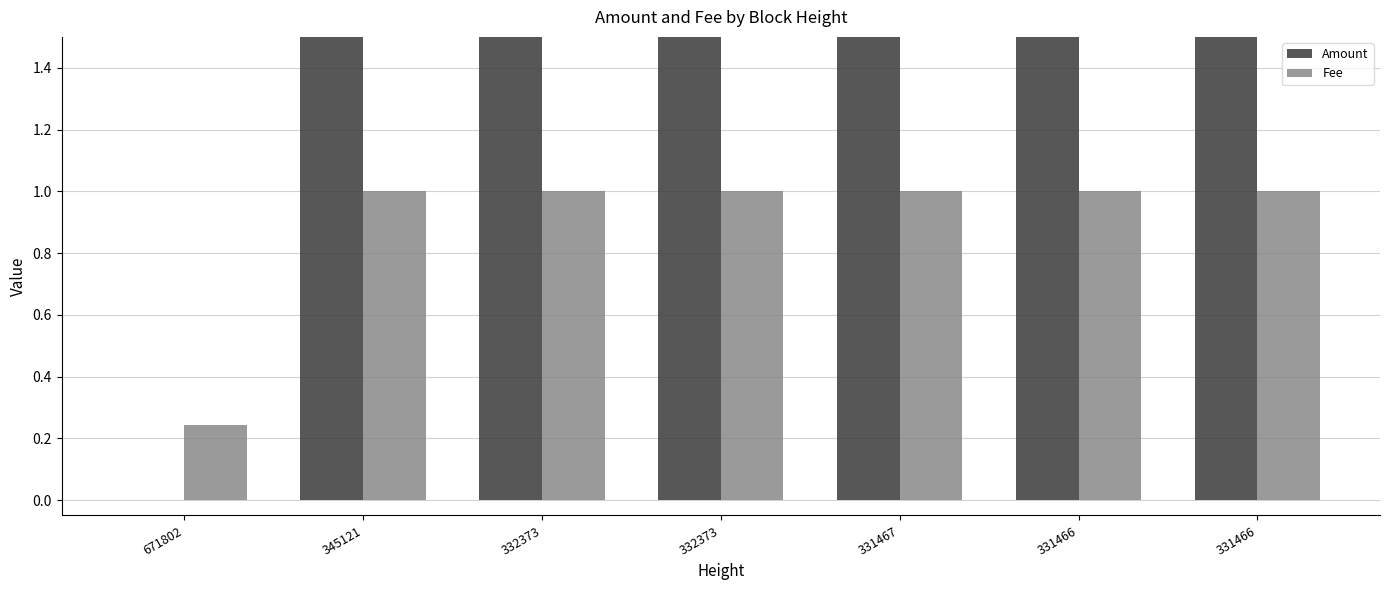

Reading left to right, list all the values displayed in this chart.

Amount: 0.0	2.0	3.0	3.0	3.0	3.0	3.0
Fee: 0.2	1.0	1.0	1.0	1.0	1.0	1.0